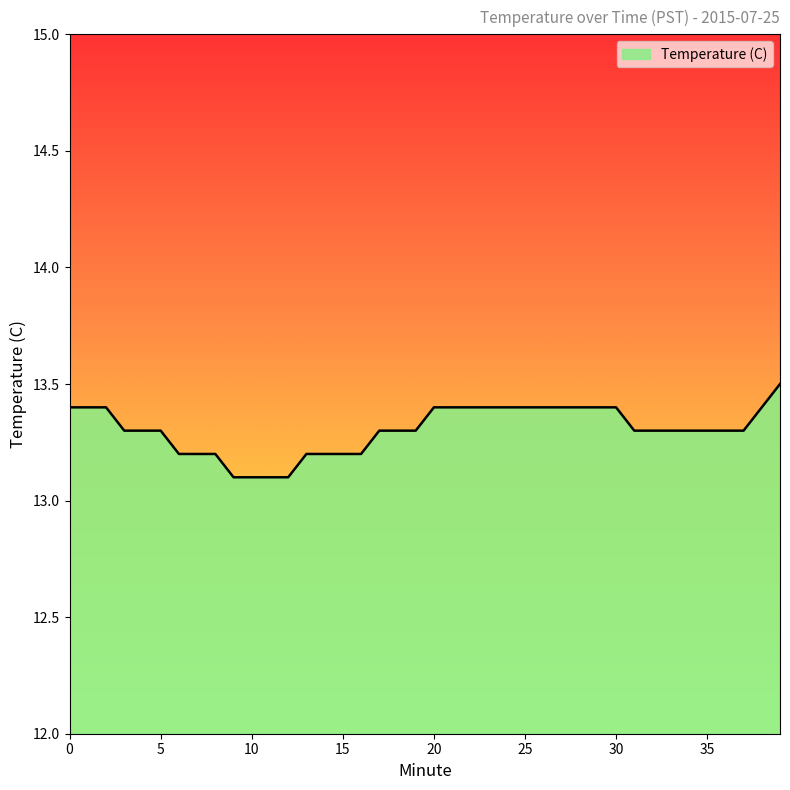

What is the difference between the maximum and minimum values?

0.4